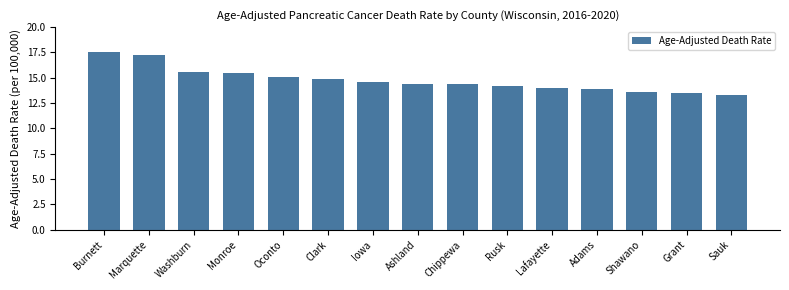

Reading left to right, transcribe all the data shown in this chart.

17.5	17.3	15.6	15.5	15.1	14.9	14.6	14.4	14.4	14.2	14.0	13.9	13.6	13.5	13.3